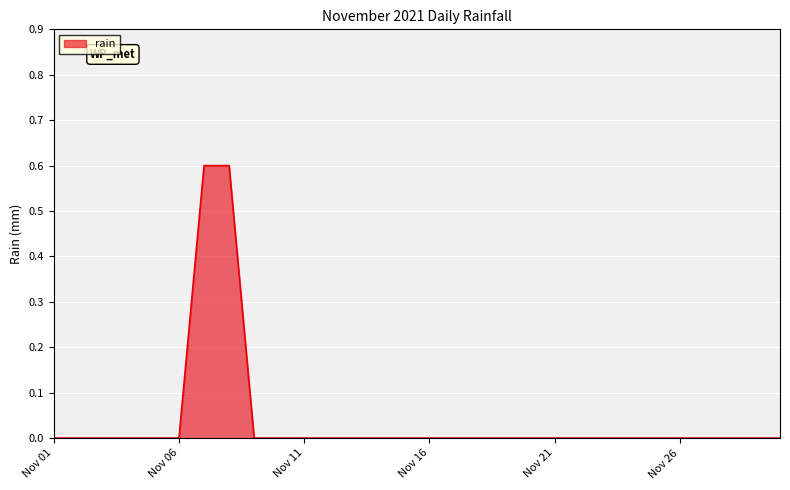

What is the greatest value displayed?

0.6